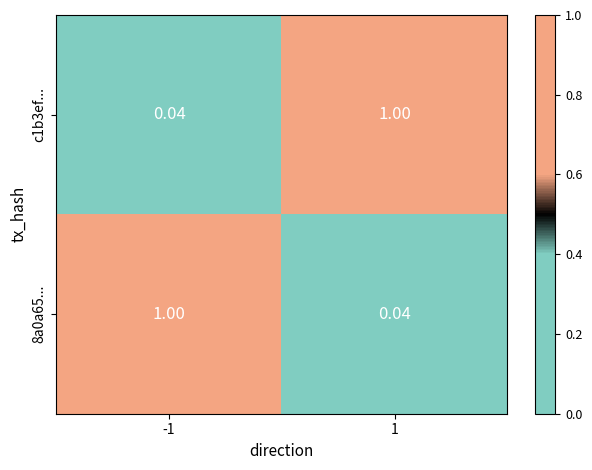

At how many categories does at least one series exceed 0?

2